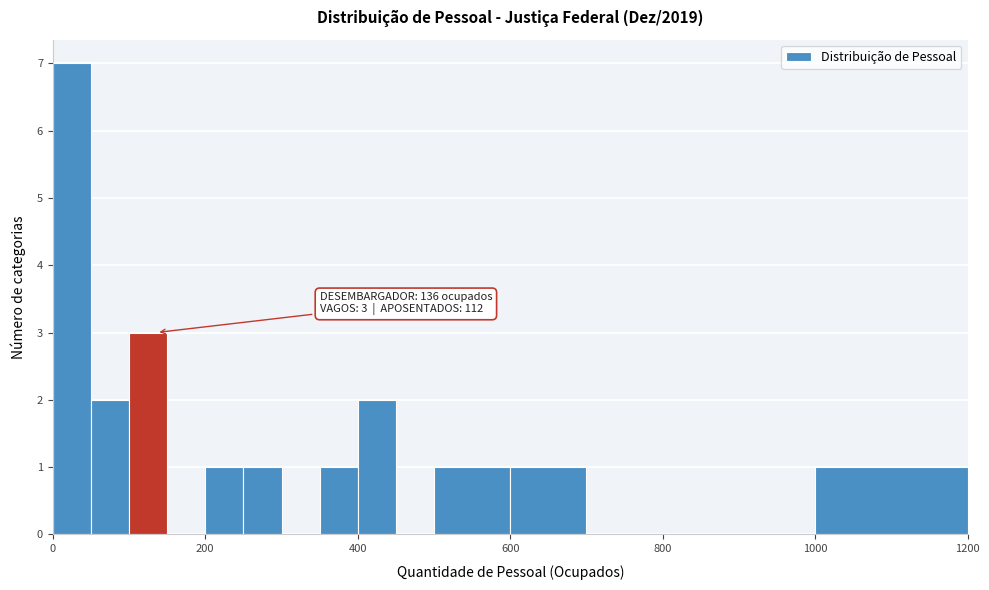

Around what value on the x-axis is the tallest bar? Give the approximate position of its centre, as read against the axis.

20